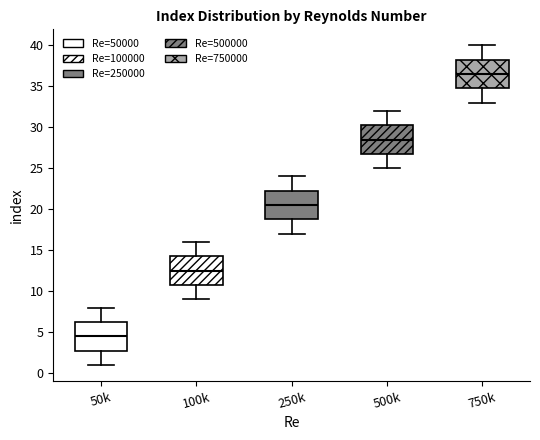

Reading left to right, transcribe this box plot: for each box, give where its median line is, the range the box spans, and where its two whiskers end, as read against the y-axis. The values are not printed on the chart, so give them approximately, as read against the axis.

50k: median 4.5, box 3.0 to 6.5, whiskers 1.0 to 8.0
100k: median 12.5, box 11.0 to 14.5, whiskers 9.0 to 16.0
250k: median 20.5, box 19.0 to 22.5, whiskers 17.0 to 24.0
500k: median 28.5, box 27.0 to 30.5, whiskers 25.0 to 32.0
750k: median 36.5, box 35.0 to 38.5, whiskers 33.0 to 40.0